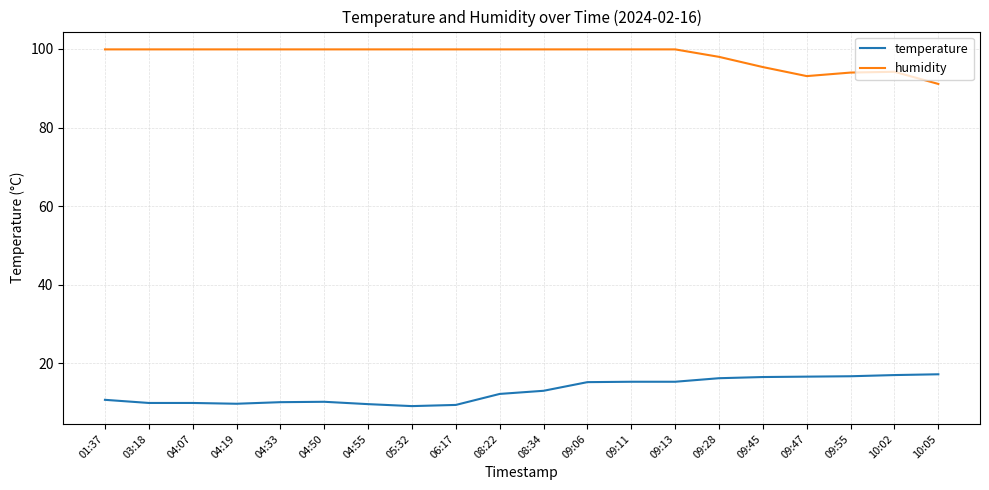

What are all the series names shown in the legend?

temperature, humidity